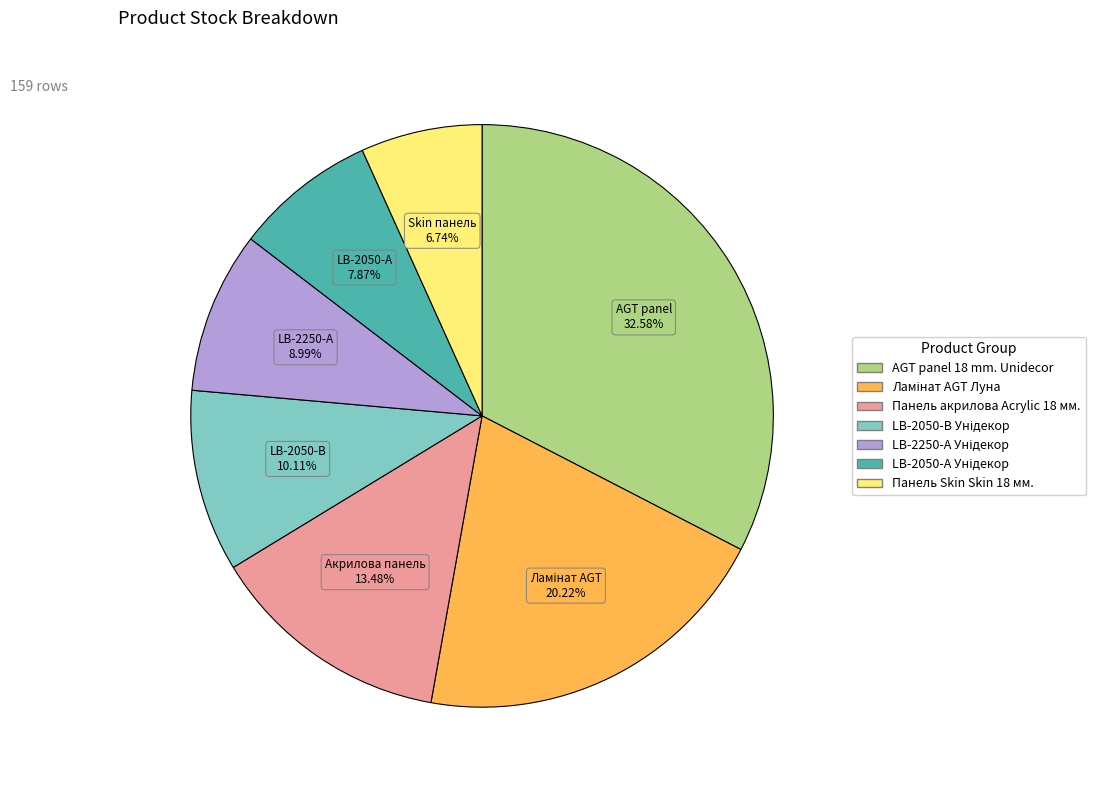

What is the smallest slice in the pie chart?

Панель Skin Skin 18 мм.